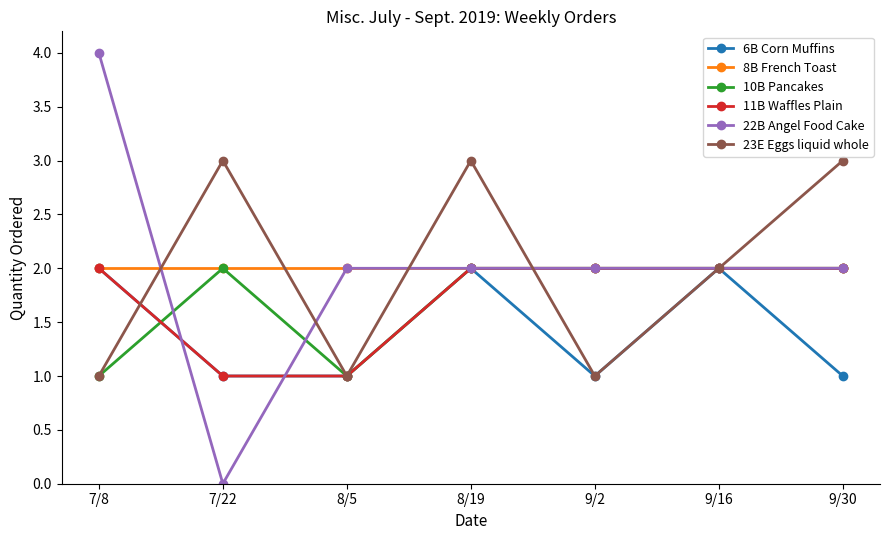

What is the label of the 2nd point from the right?

9/16